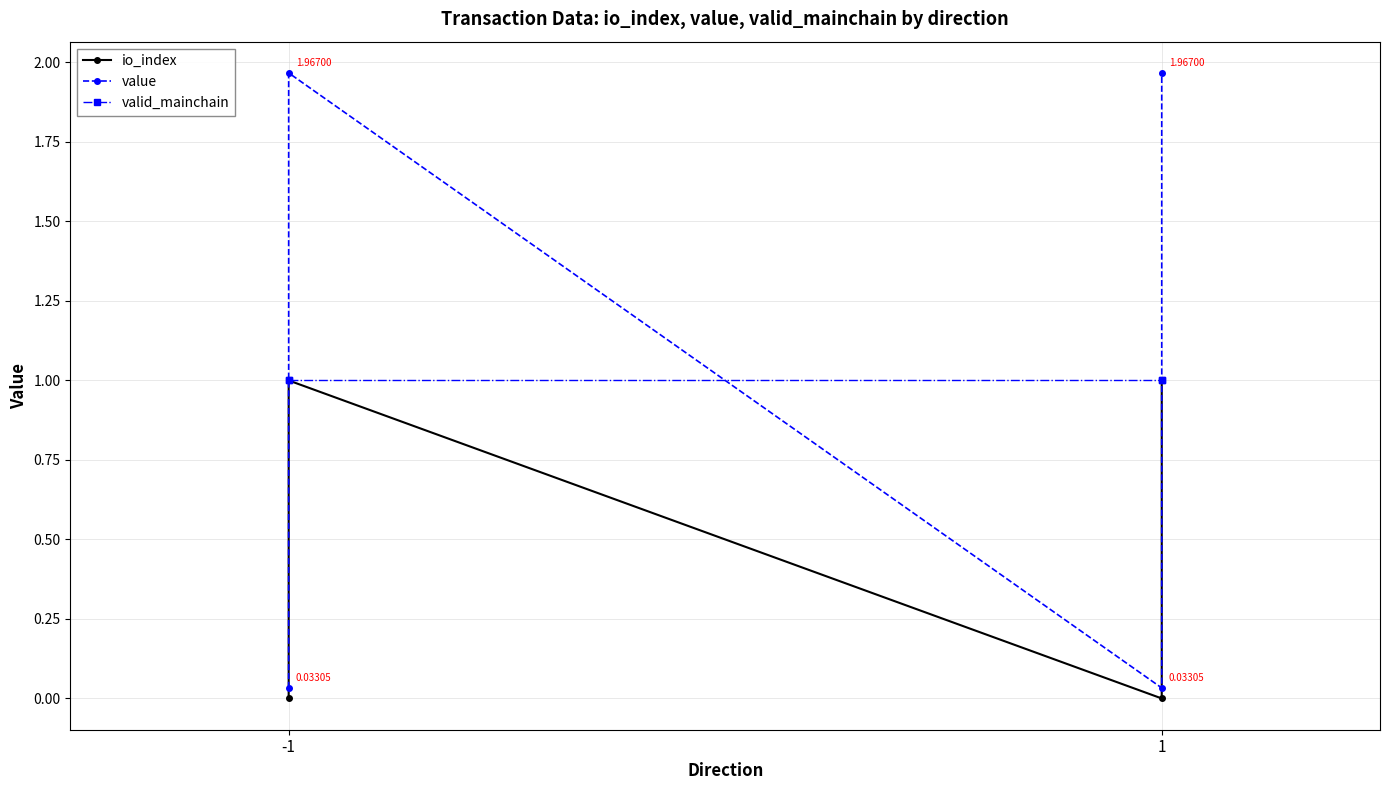

Reading right to left, what are all the values shown in this chart?

io_index: 1.0	0.0	1.0	0.0
value: 2.0	0.0	2.0	0.0
valid_mainchain: 1.0	1.0	1.0	1.0